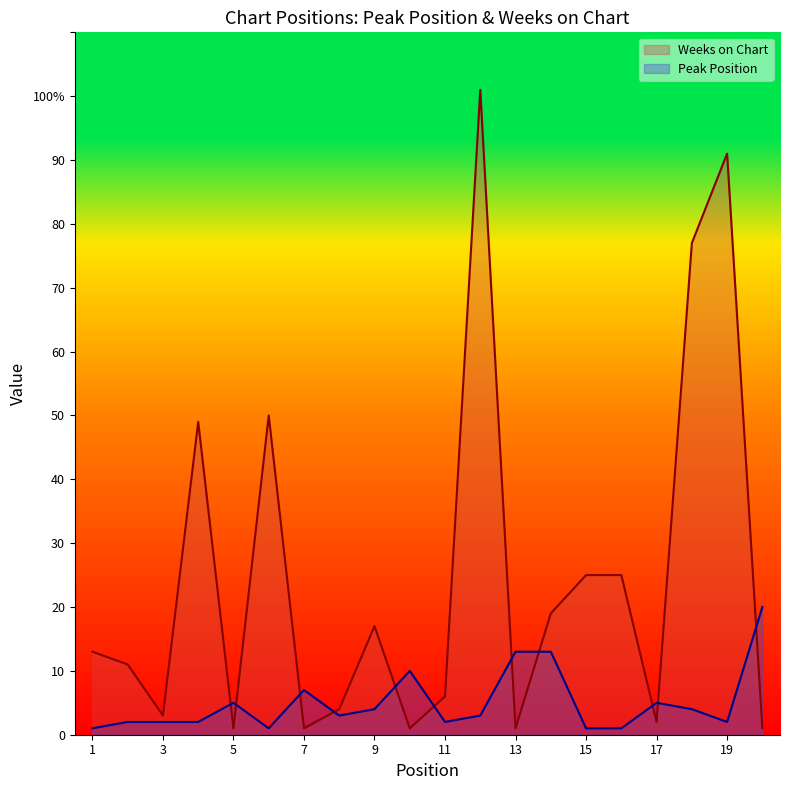

Rank the series by their average value, from highest to lowest.

Weeks on Chart, Peak Position